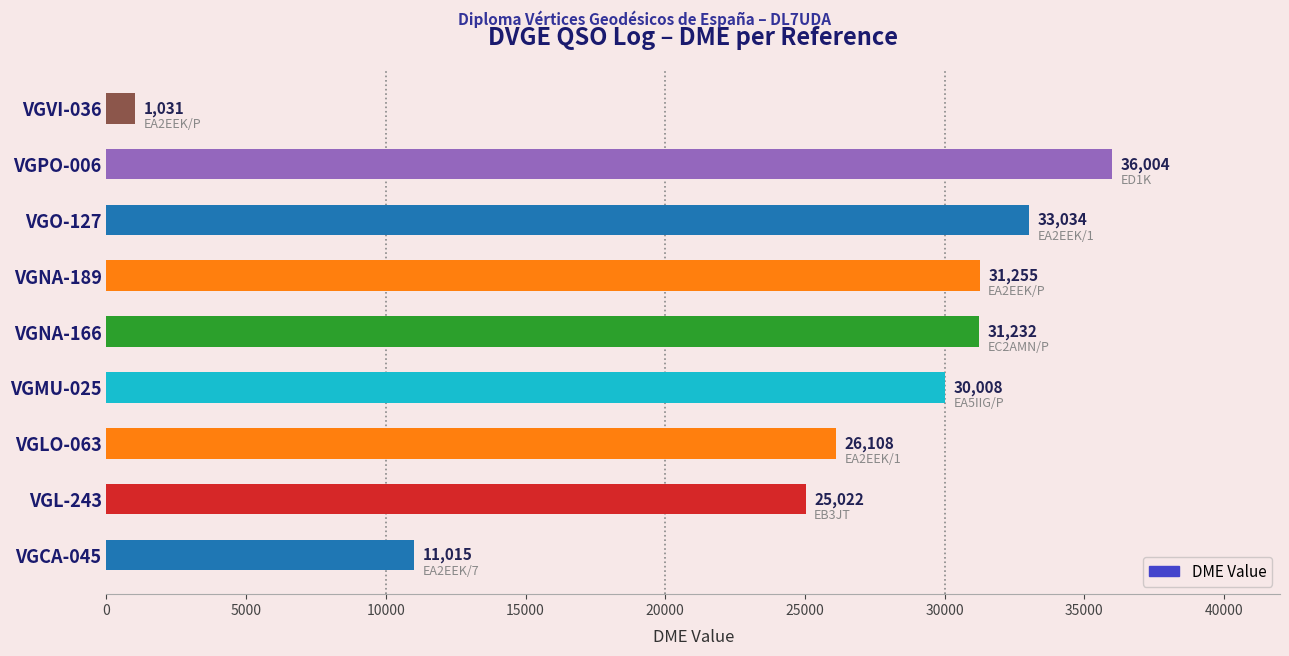

Reading bottom to top, extract all data points from this chart.

VGCA-045=11015	VGL-243=25022	VGLO-063=26108	VGMU-025=30008	VGNA-166=31232	VGNA-189=31255	VGO-127=33034	VGPO-006=36004	VGVI-036=1031